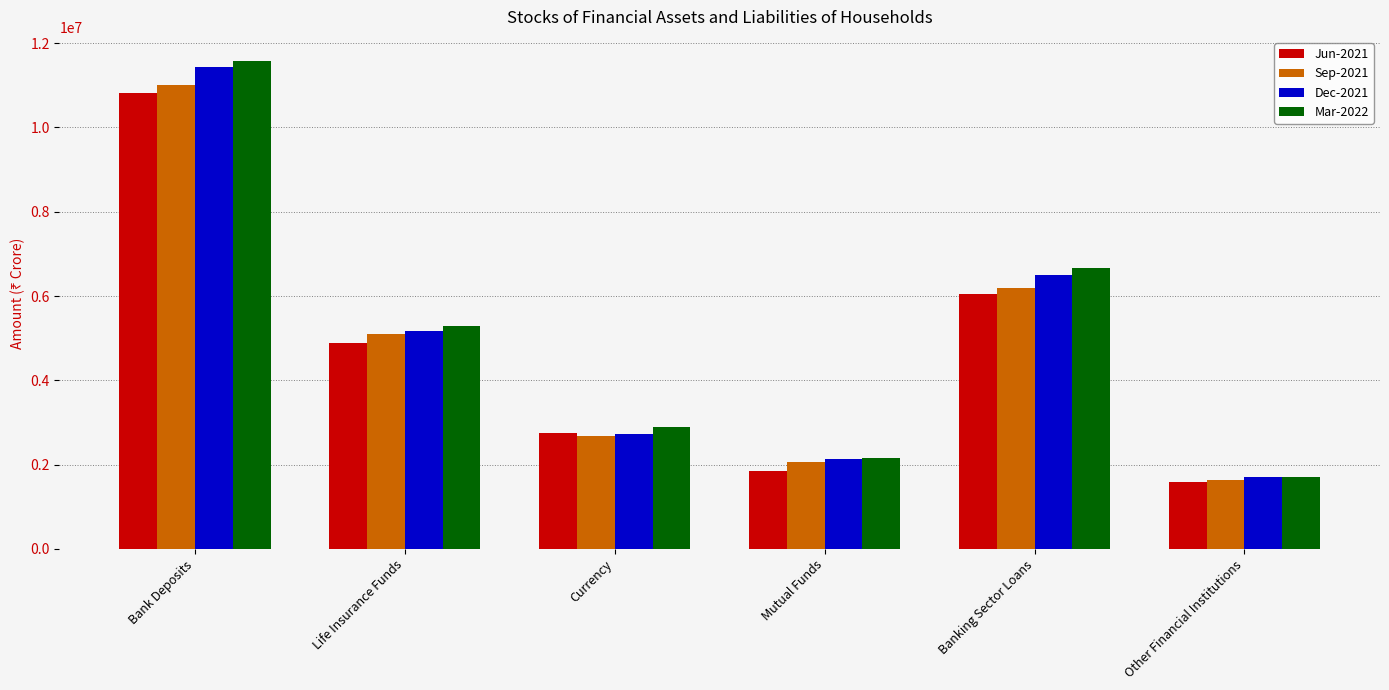

Are the bars grouped side by side (vs. stacked)?

Yes